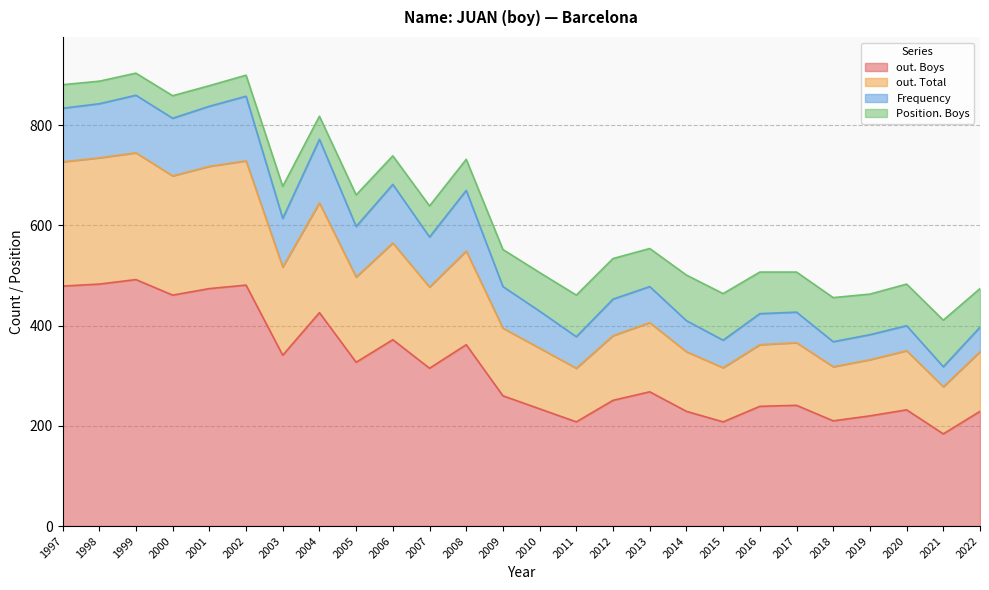

Which category has the lowest value across all series?

2021